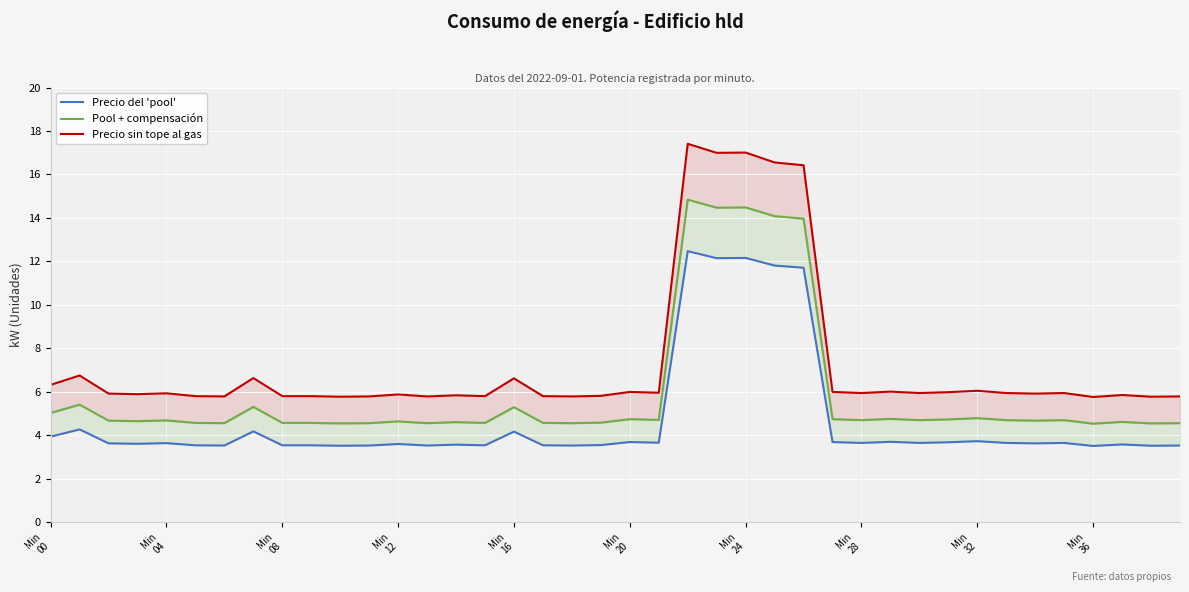

What is the maximum value for Precio del 'pool'?

12.5